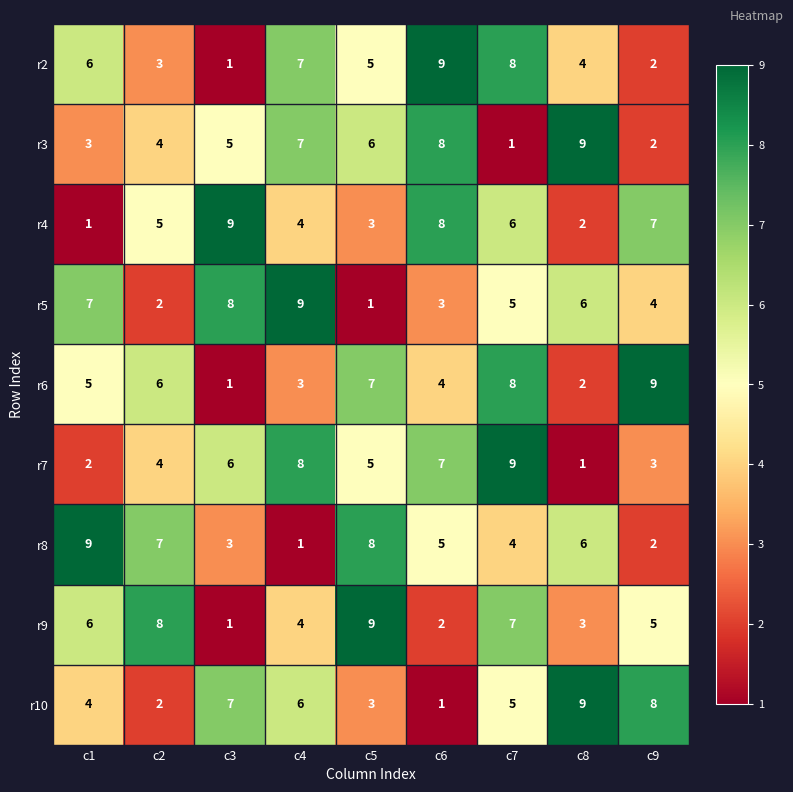

Count the r8 values in the range 3 to 7.

5